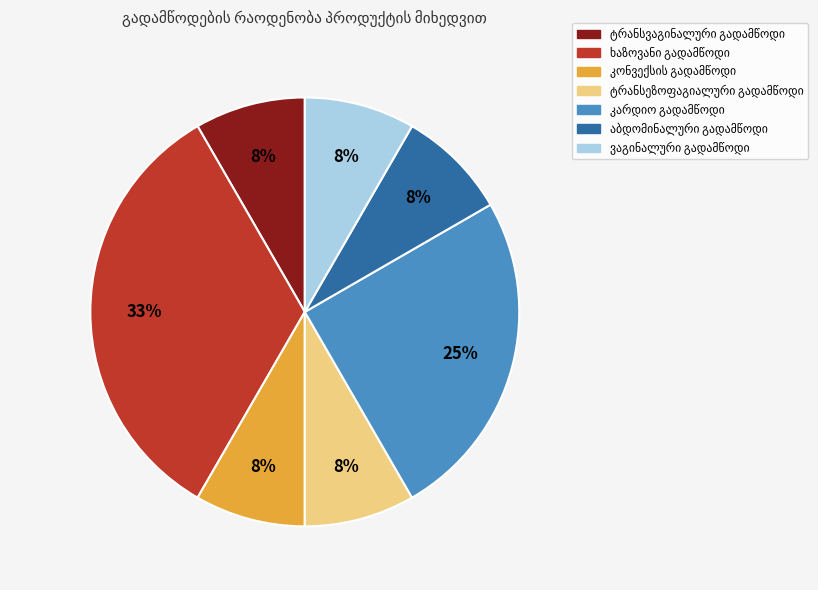

Is there any slice that represents more than half of the pie?

No